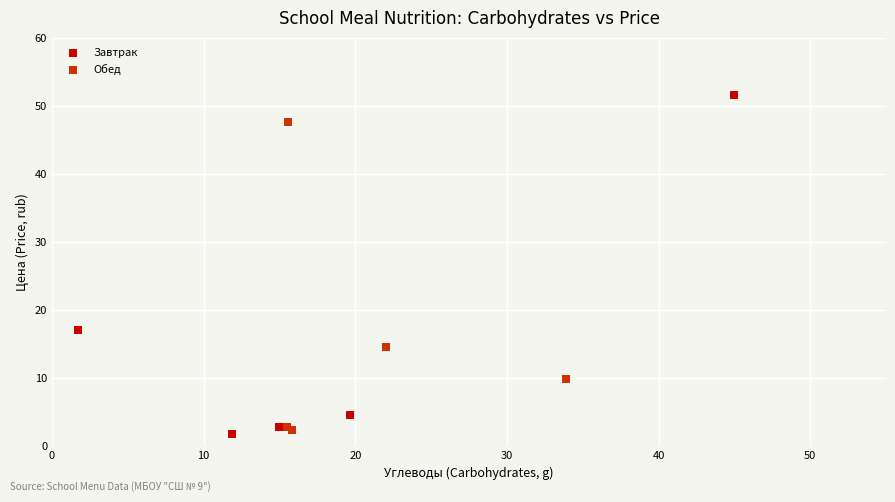

Which series has the largest Y range (max minus min)?

Завтрак